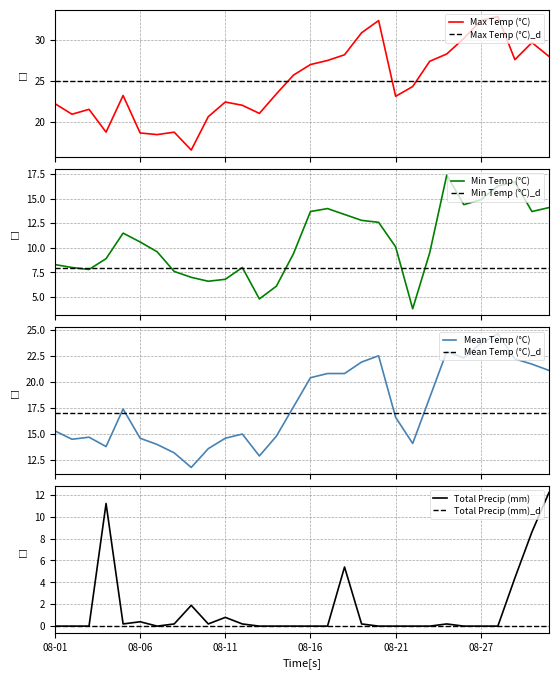

How many interior local valleys does the Max Temp (°C) series have?

7